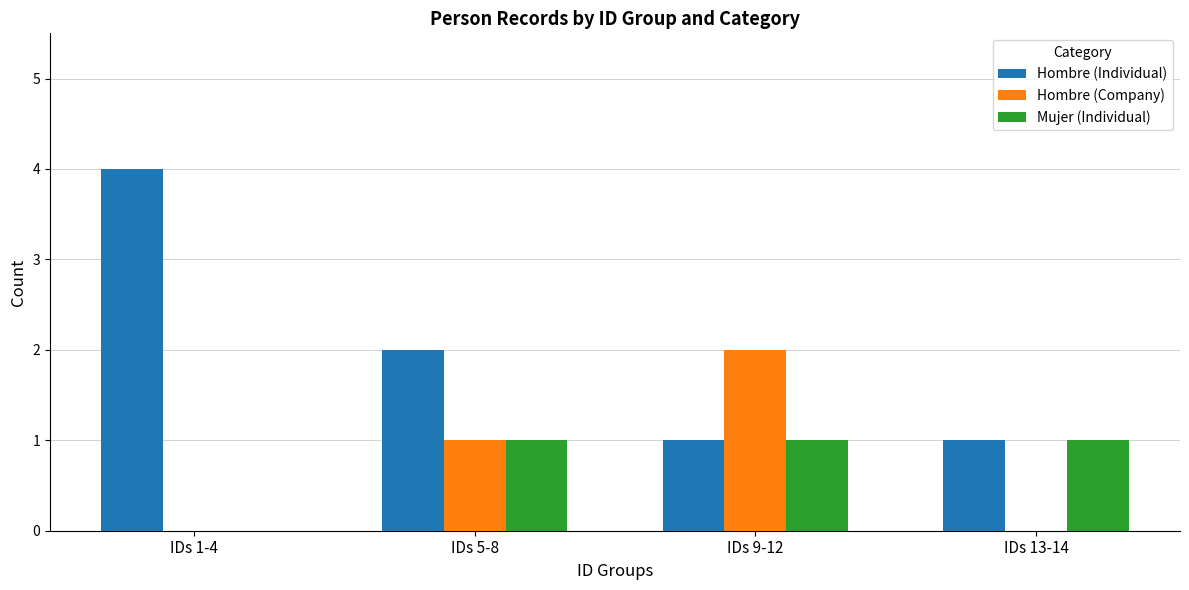

Reading left to right, list all the values displayed in this chart.

Hombre (Individual): 4	2	1	1
Hombre (Company): 0	1	2	0
Mujer (Individual): 0	1	1	1